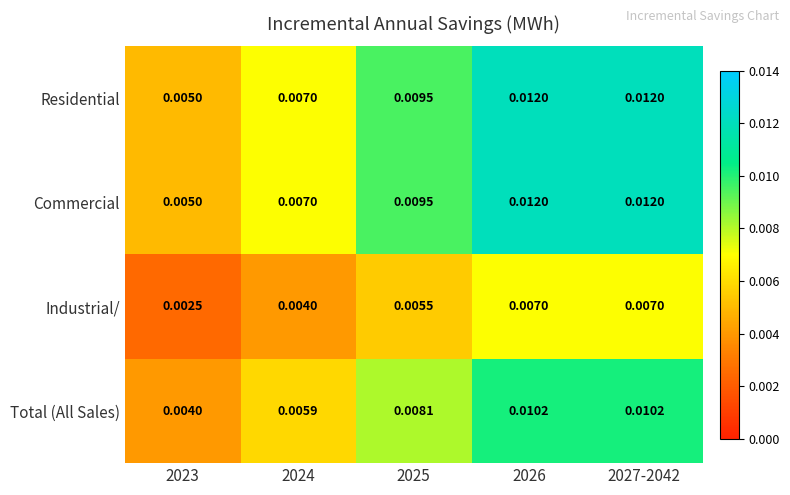

Which series has the largest total across all categories?

Residential